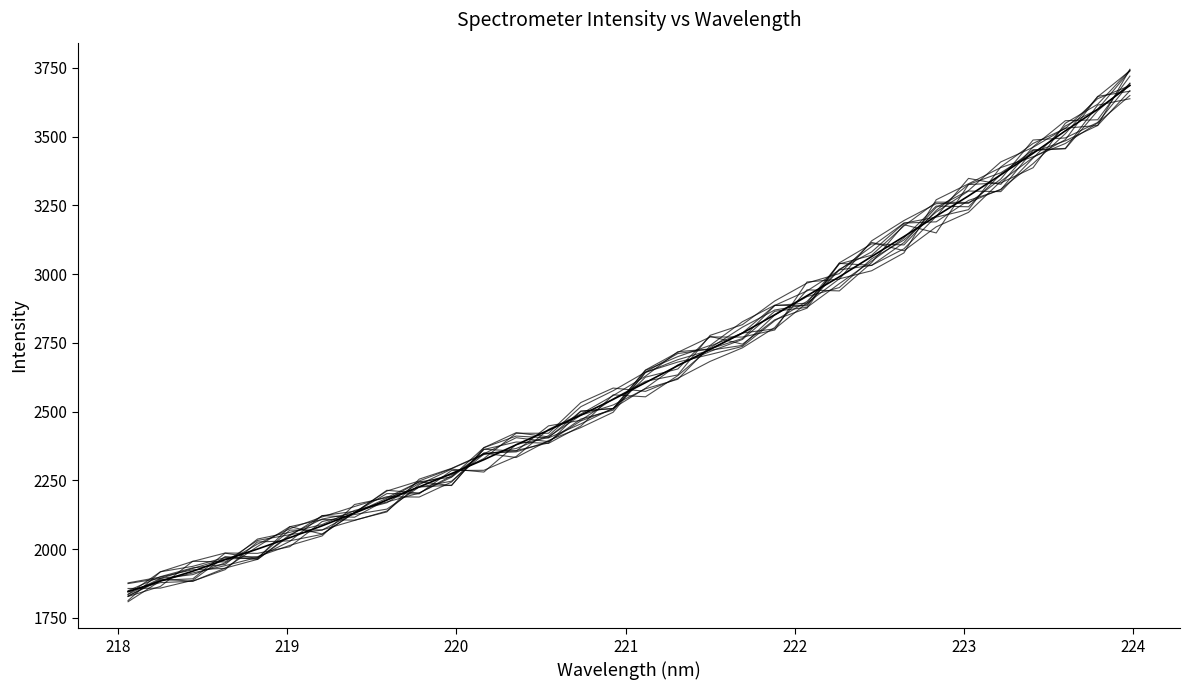

Is this an area chart (filled region under the line)?

No